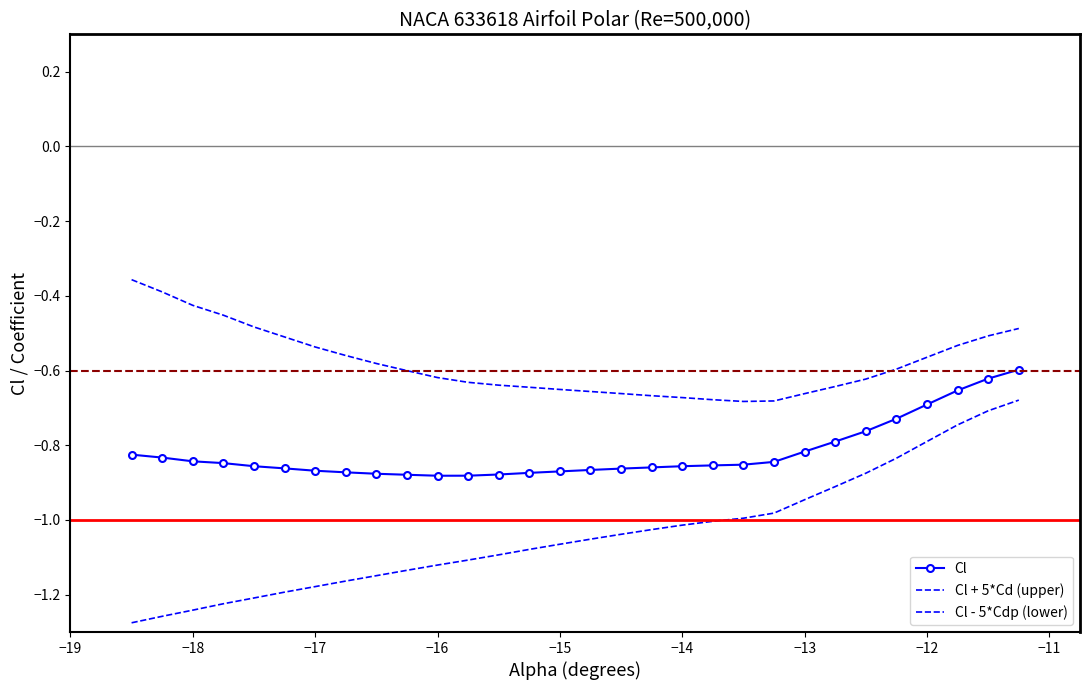

What is the value of the Cl - 5*Cdp (lower) point at the 24th from the left?

-0.9